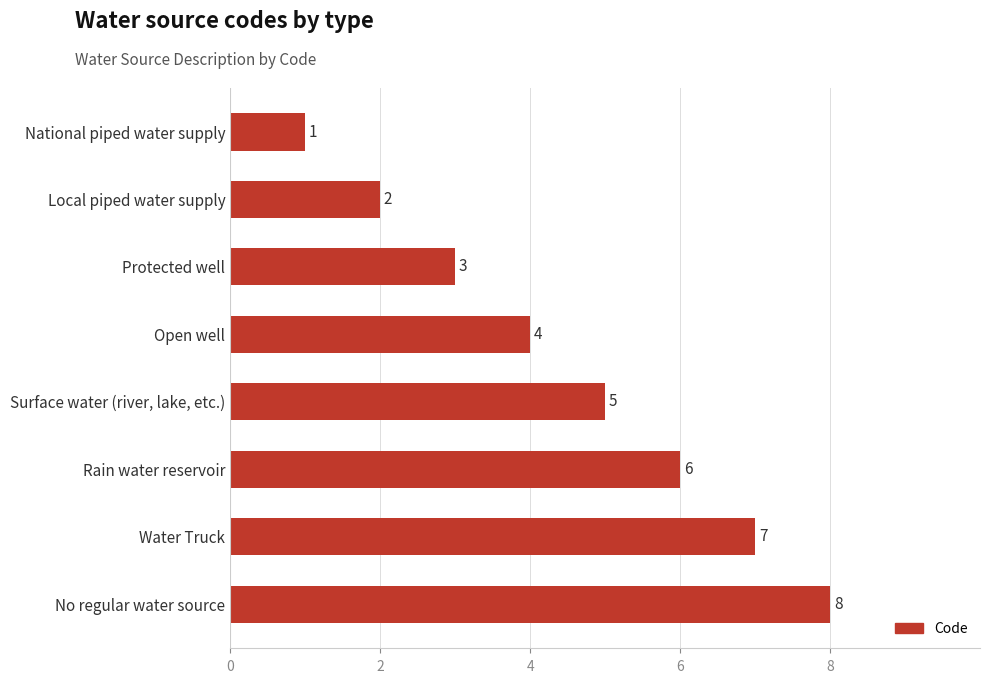

Reading bottom to top, list all the values displayed in this chart.

No regular water source=8	Water Truck=7	Rain water reservoir=6	Surface water (river, lake, etc.)=5	Open well=4	Protected well=3	Local piped water supply=2	National piped water supply=1